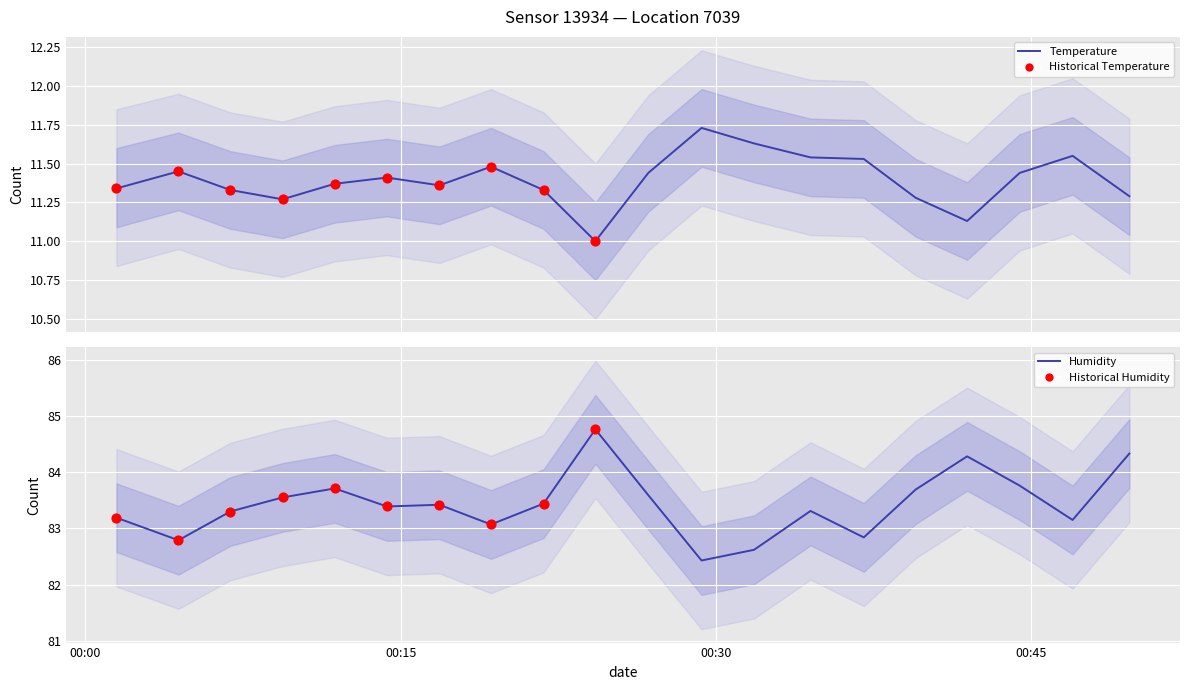

Is the value of temperature at 2023-05-16T00:19:18 greater than the value of humidity at 2023-05-16T00:06:54?

No